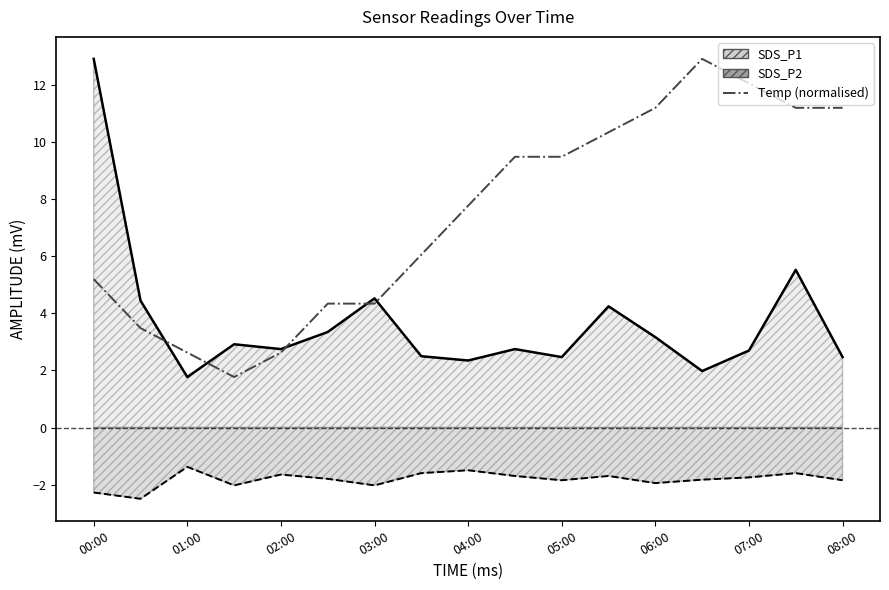

Does the chart have visible grid lines?

No